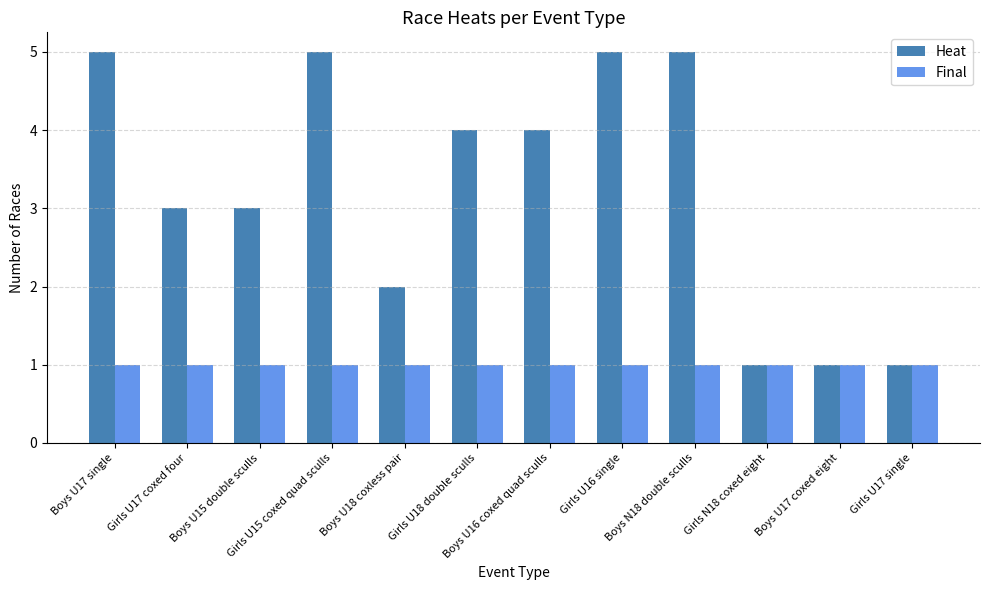

What is the total value across all series at Girls U18 double sculls?

5